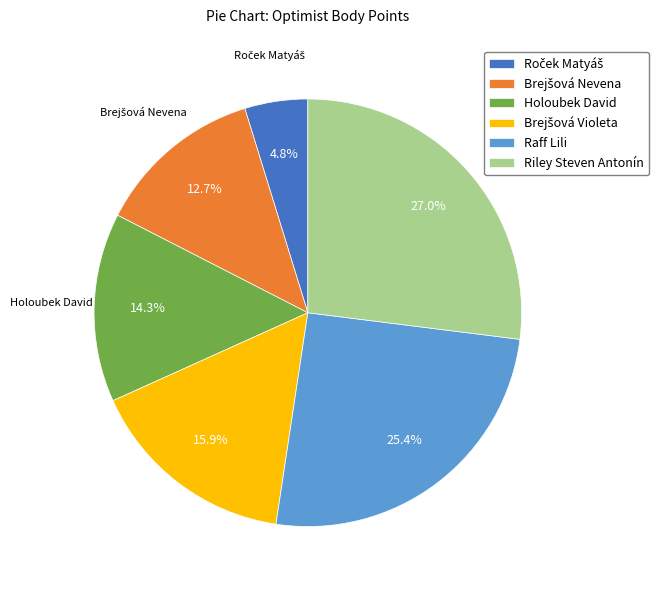

Which category has the biggest portion of the pie?

Riley Steven Antonín